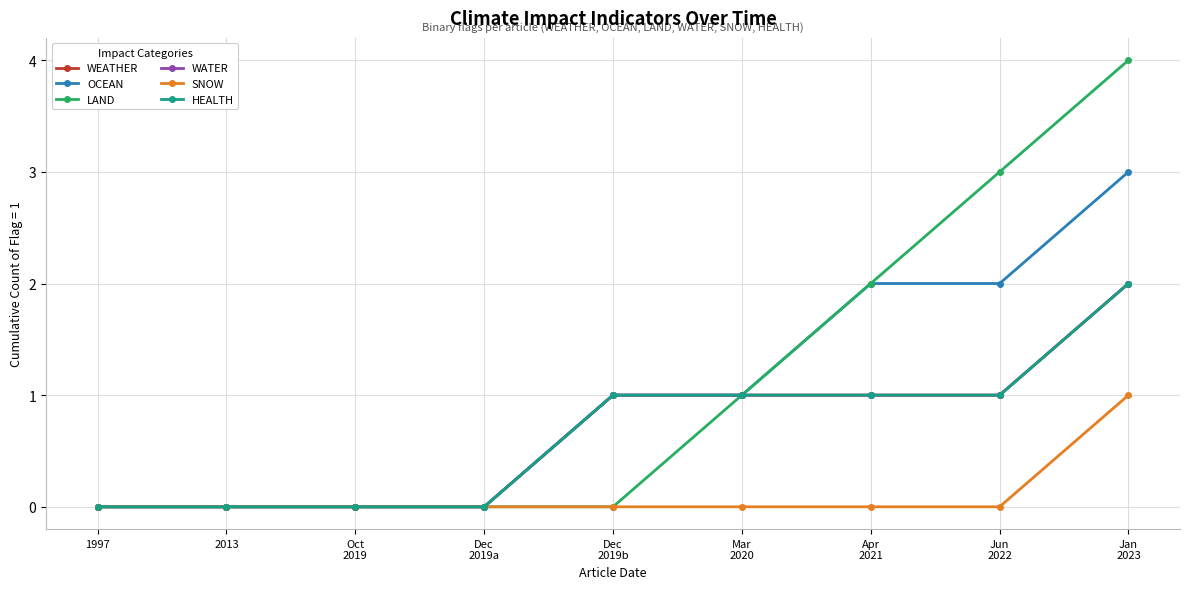

True or false: WEATHER and WATER intersect in this chart.

False